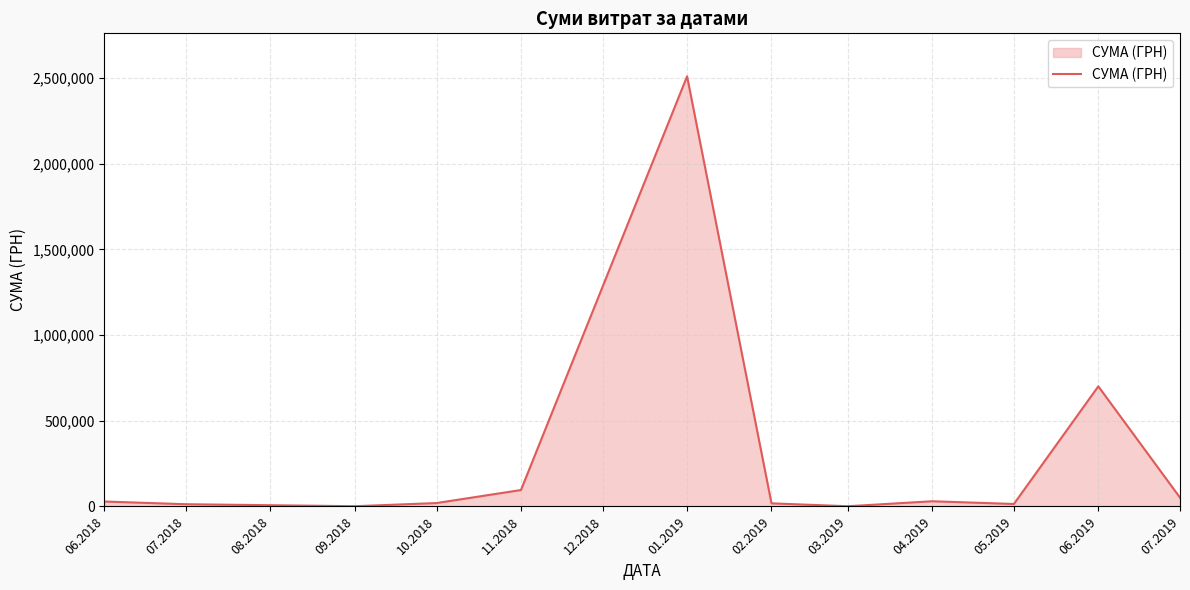

What is the difference between the maximum and minimum values?

2509194.9